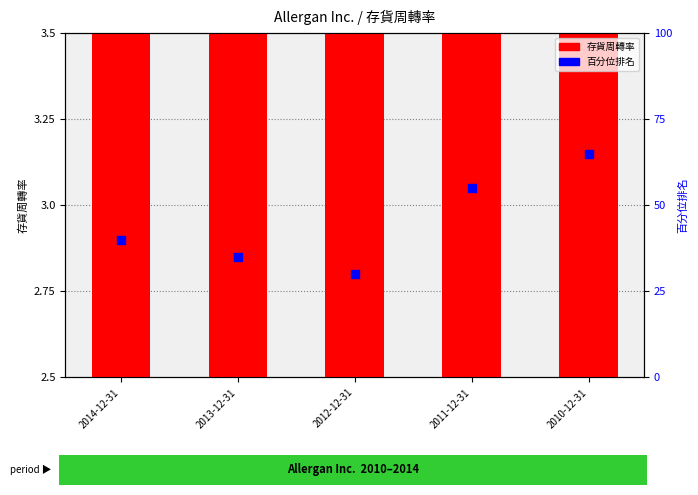

Which series reaches the maximum Y coordinate?

百分位排名